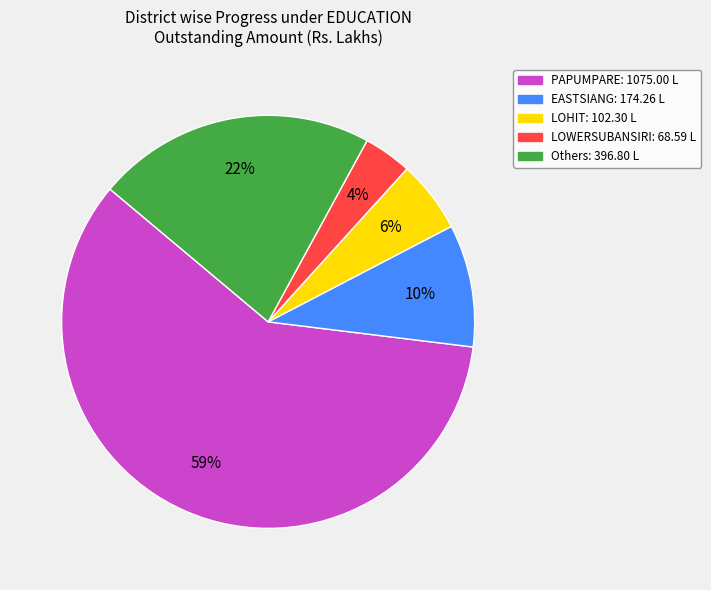

Is there any slice that represents more than half of the pie?

Yes